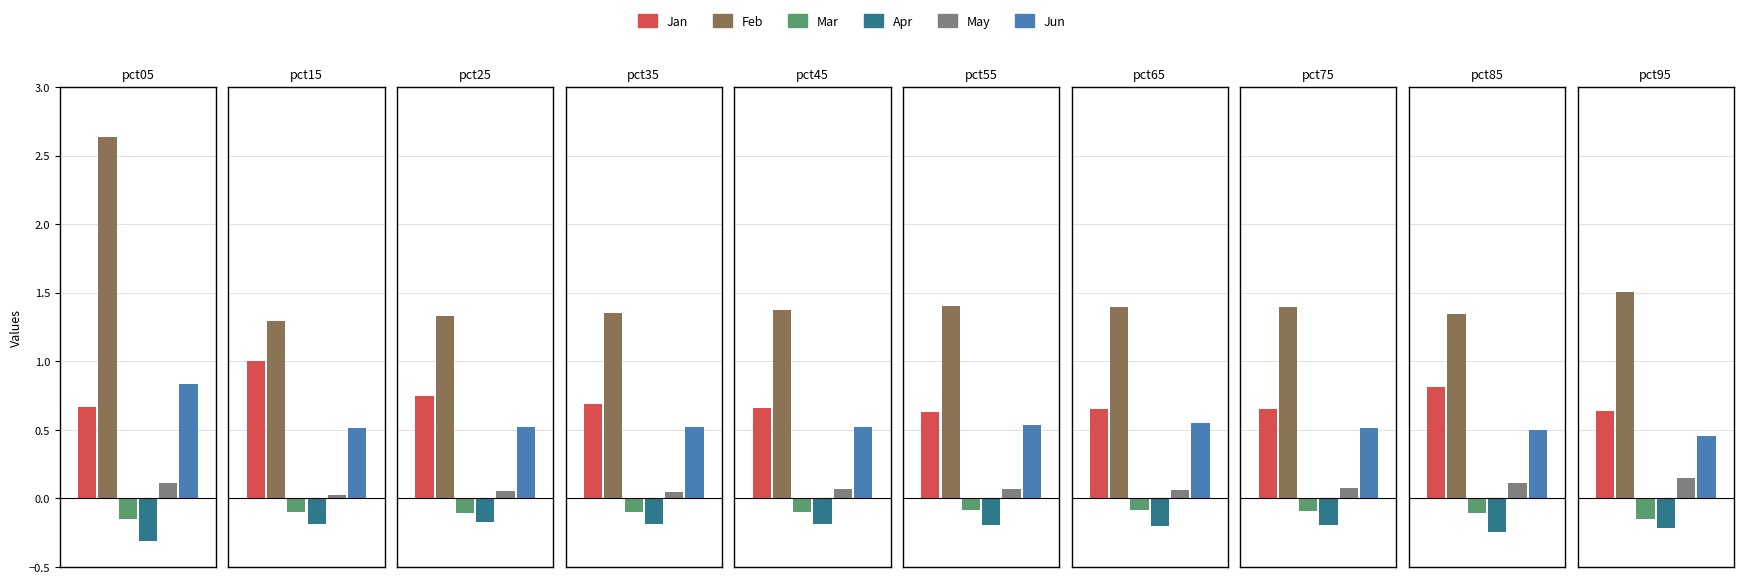

What is the minimum value for Mar?

-0.2